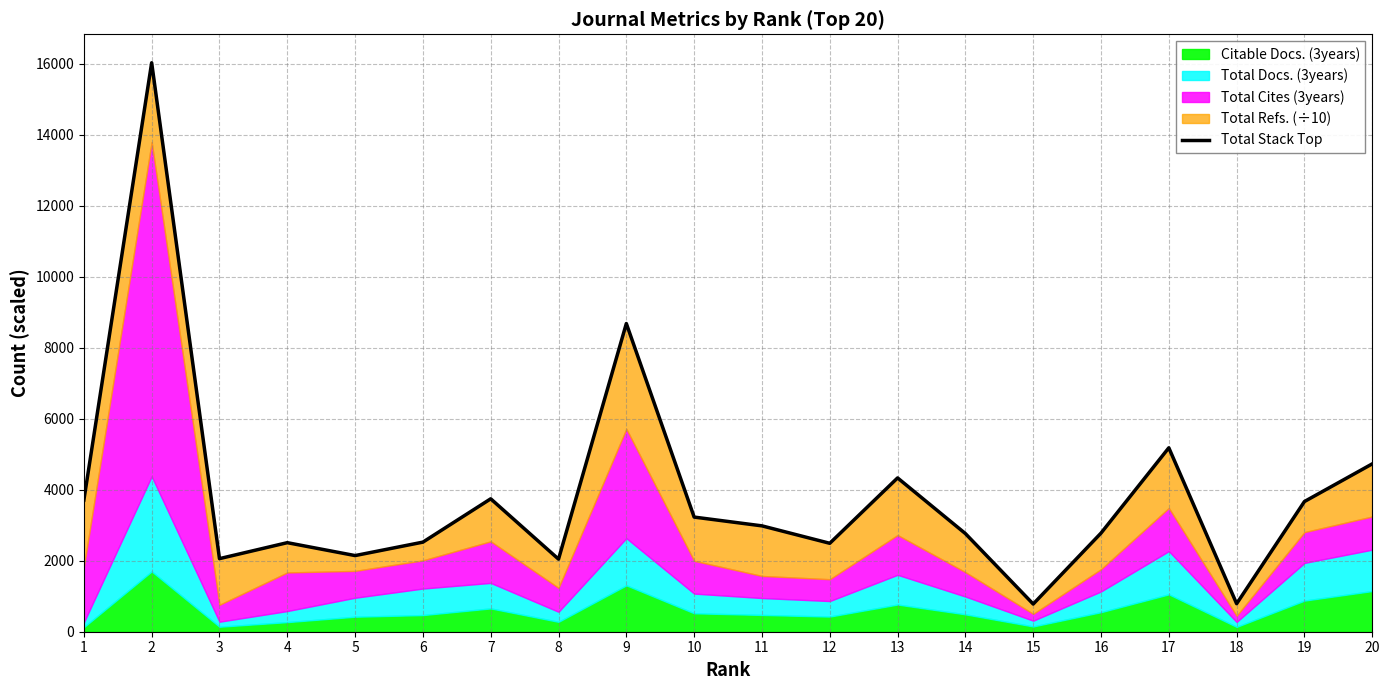

True or false: the data shows 2765.1 at 14.

True